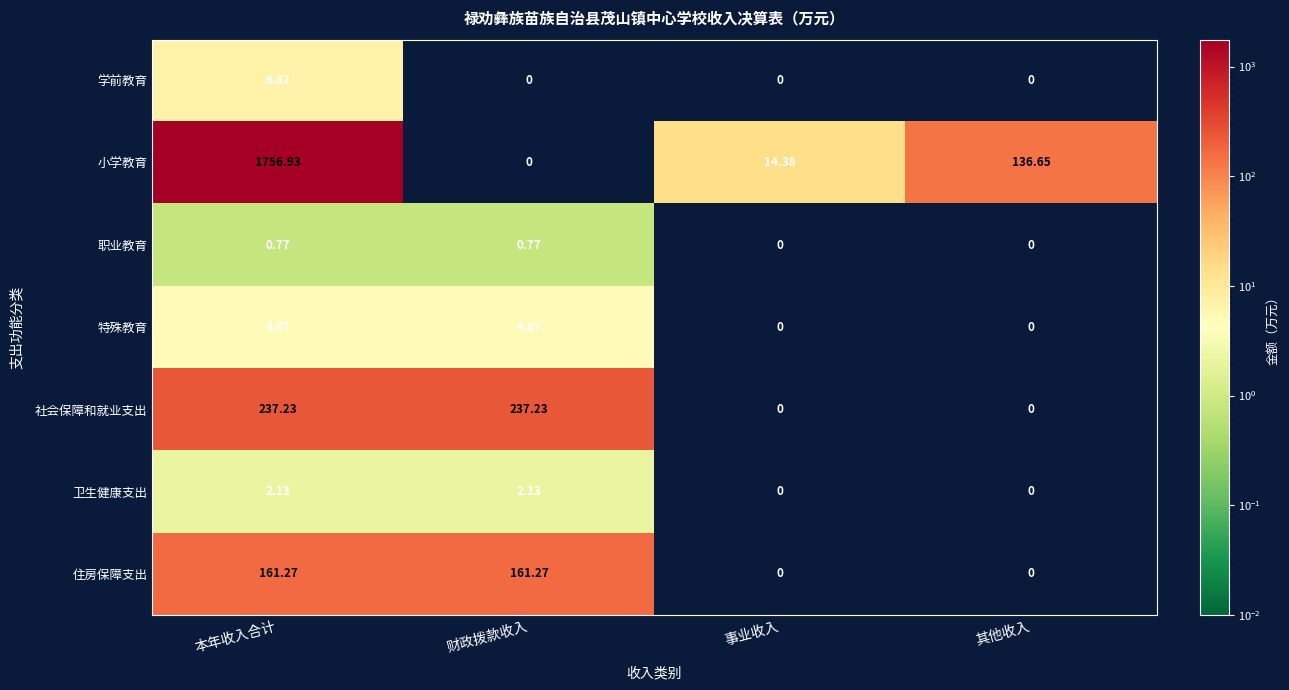

At which category does the chart reach its peak across all series?

本年收入合计